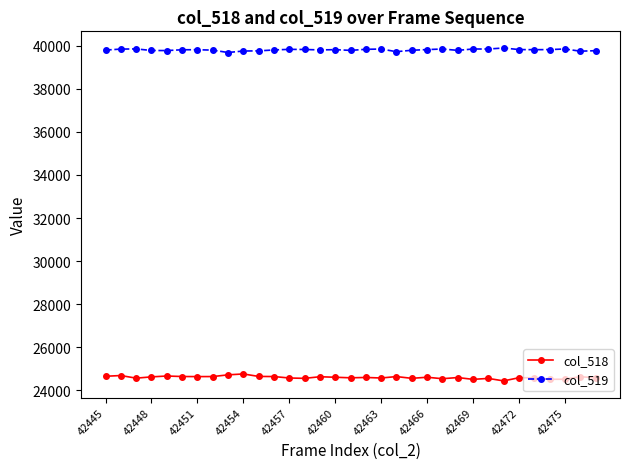

What is the value of the col_519 point at the 13th from the left?

39831